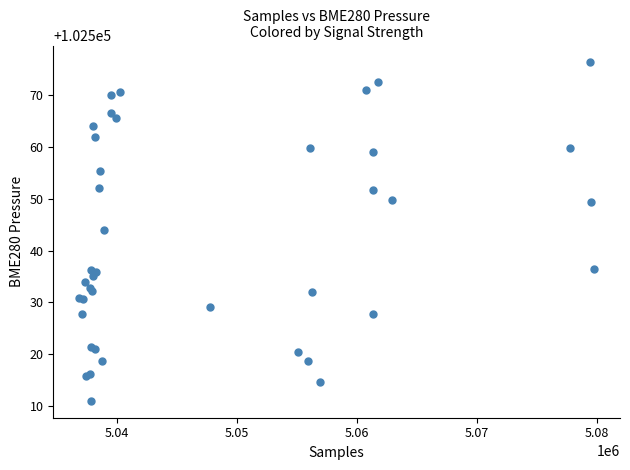

What Y value in the scatter plot is closest to 102543?

102543.9